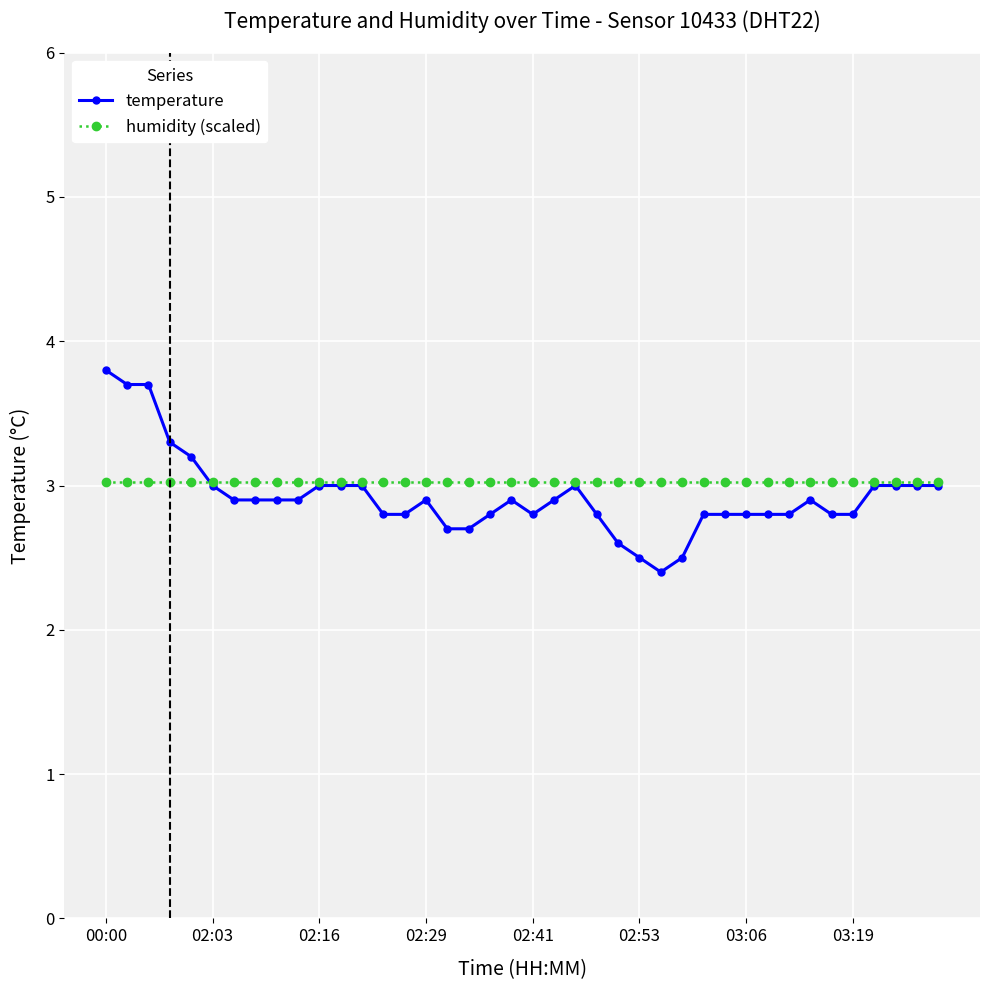

True or false: temperature has more than 0 points higher than both neighbors.

True